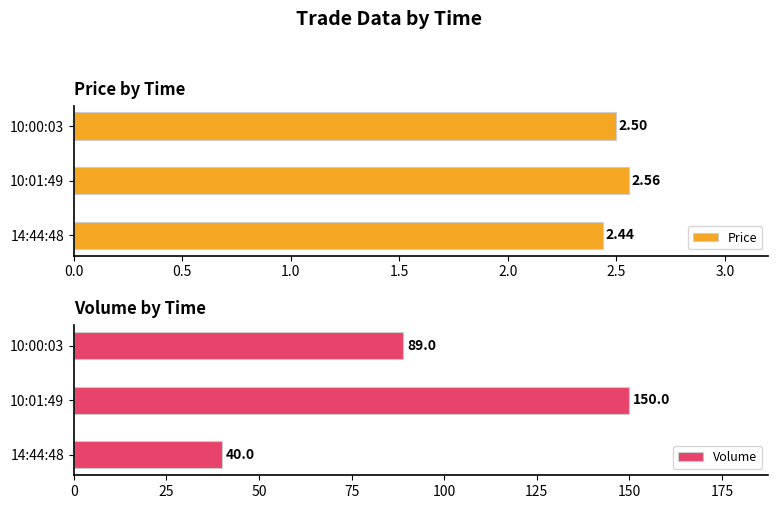

Are the bars grouped side by side (vs. stacked)?

Yes